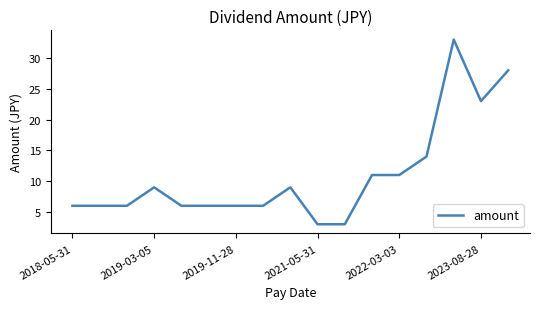

What is the smallest value displayed?

3